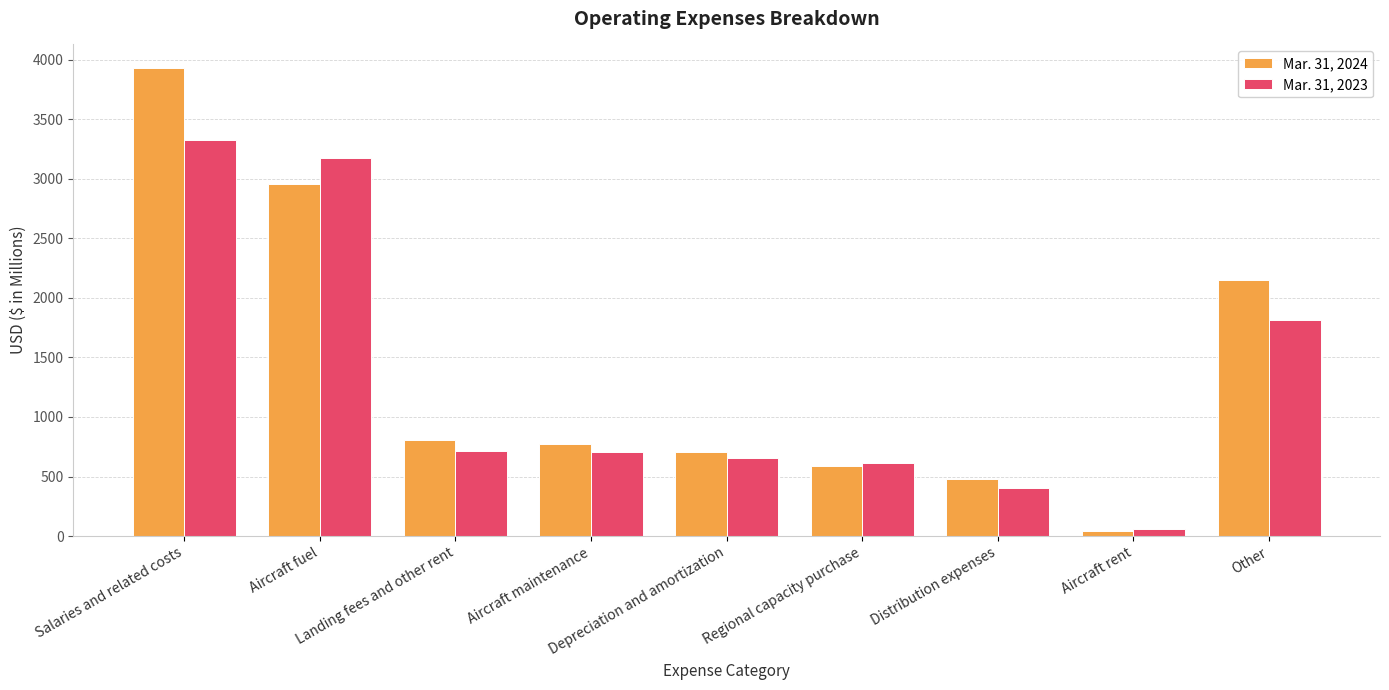

How many bars are there in total?

18